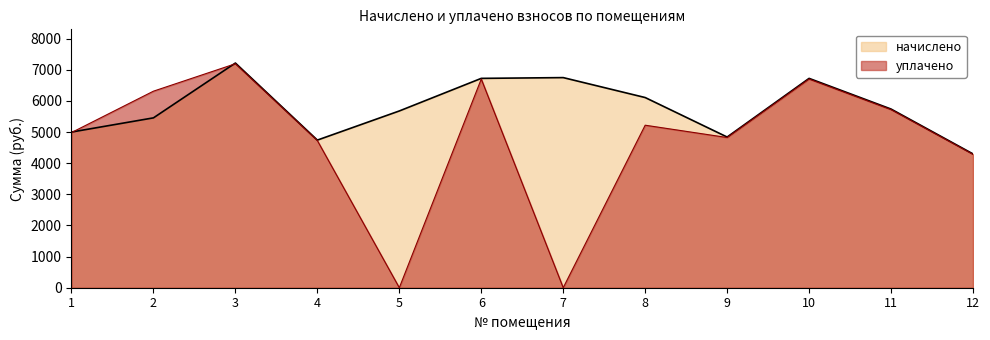

Does the chart display data point markers on the line(s)?

No